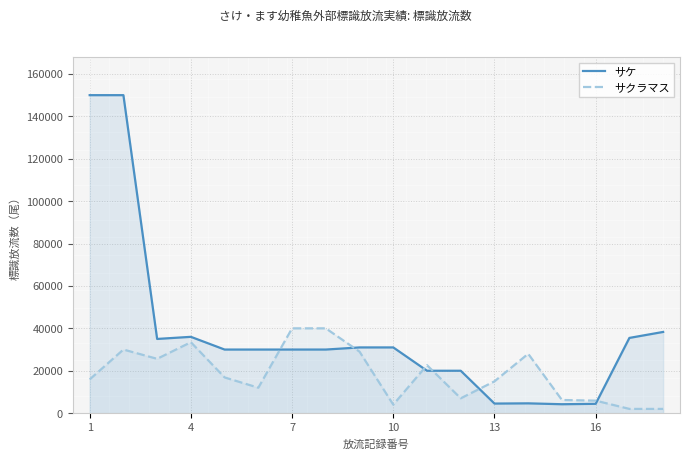

List the series in order of their peak value, highest first.

サケ, サクラマス